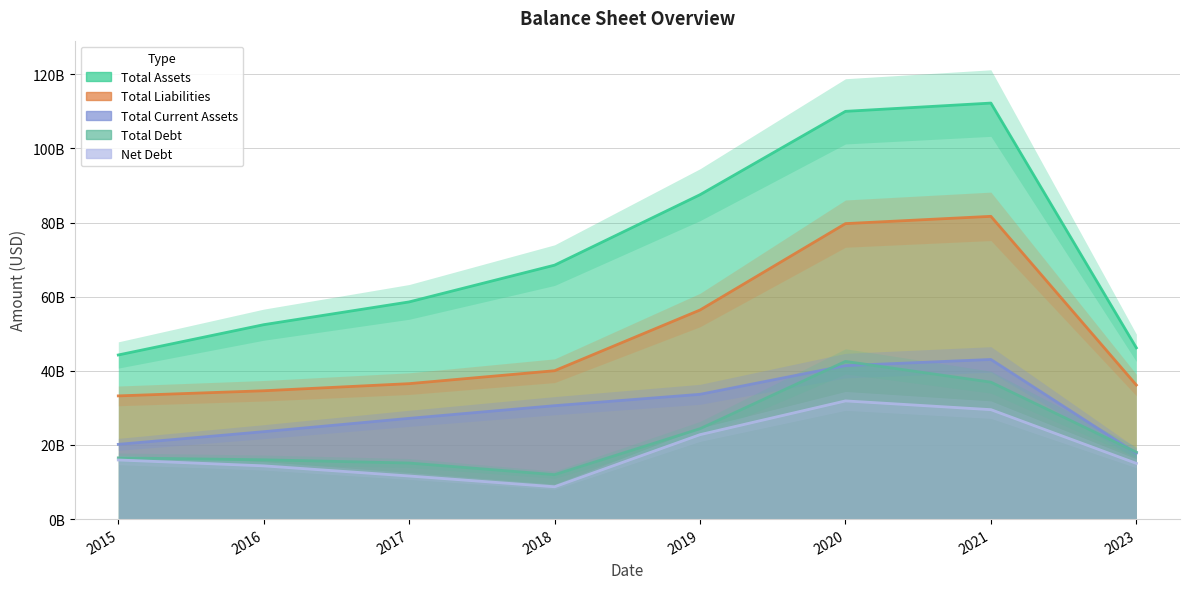

Read the Total Debt value at 2017.

15130440000